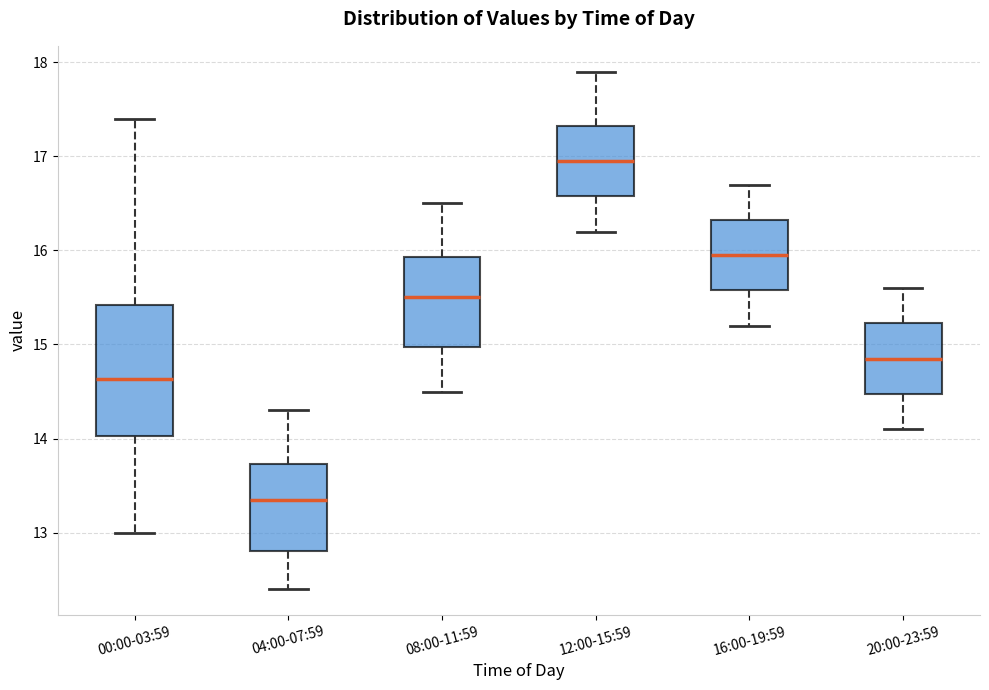

Where does the upper whisker of the box for 12:00-15:59 end on the y-axis? The values are not printed on the chart, so give them approximately, as read against the axis.

17.9